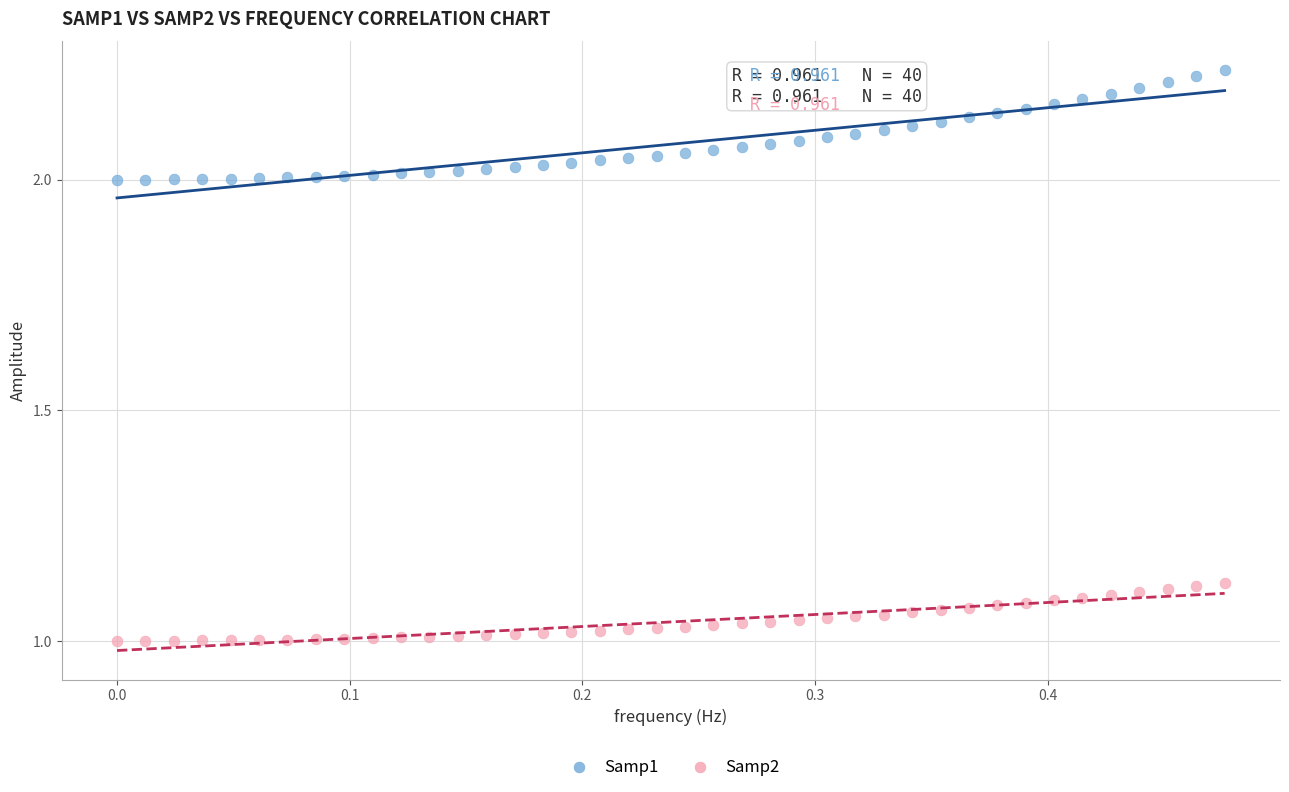

Which series contains the highest Y value?

Samp1